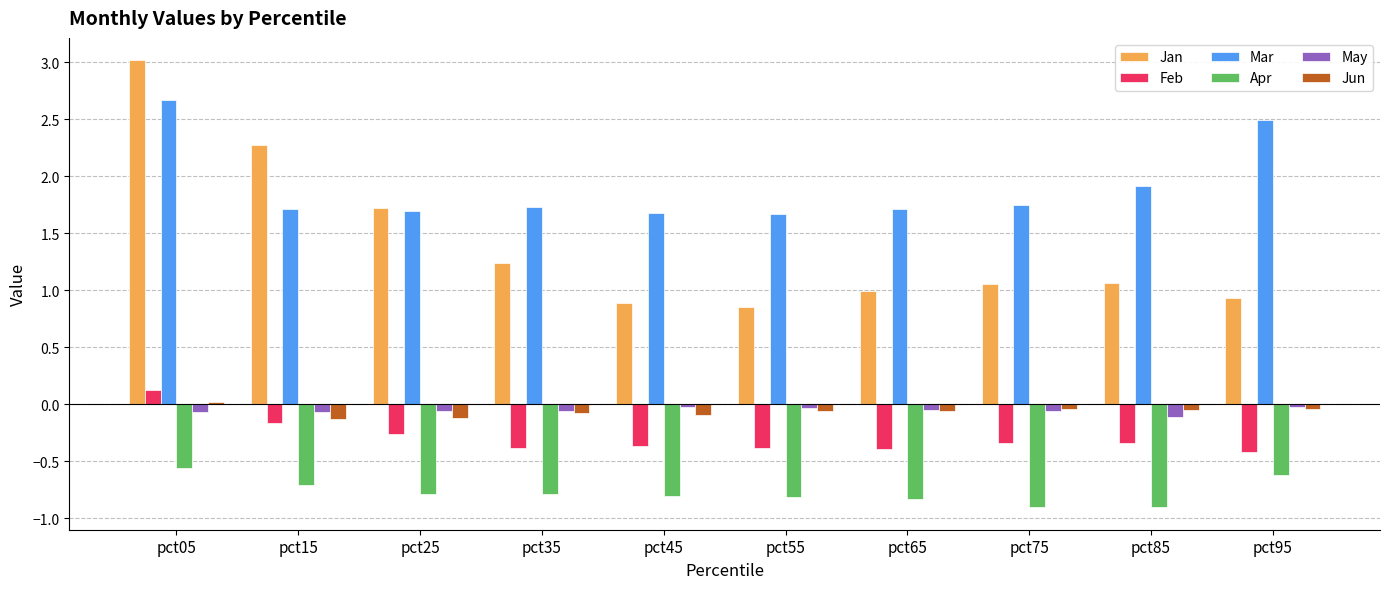

The Jan series shows 3.0 at pct05. True or false?

True